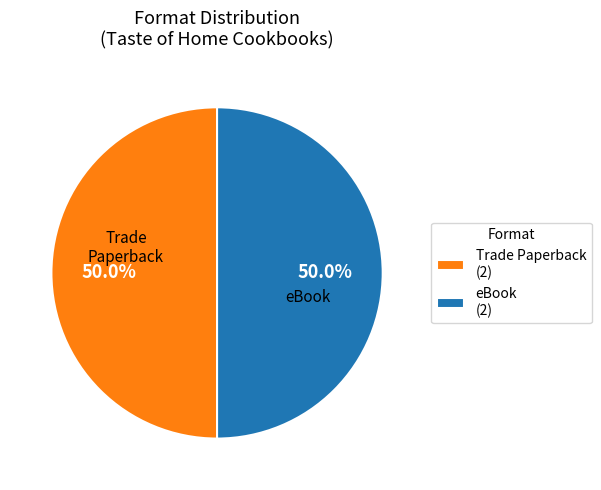

What is the ratio of the value at eBook (2) to the value at Trade Paperback (2)?

1.0